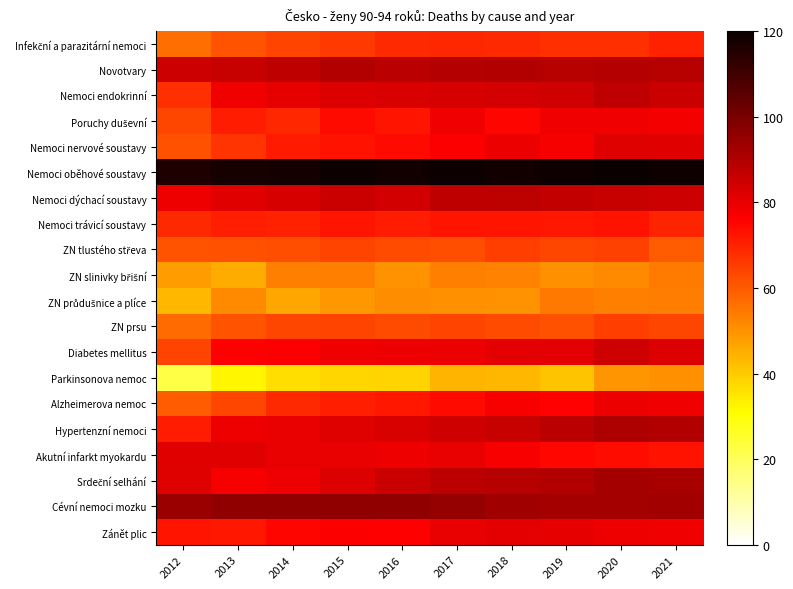

At how many categories does at least one series exceed 49?

10